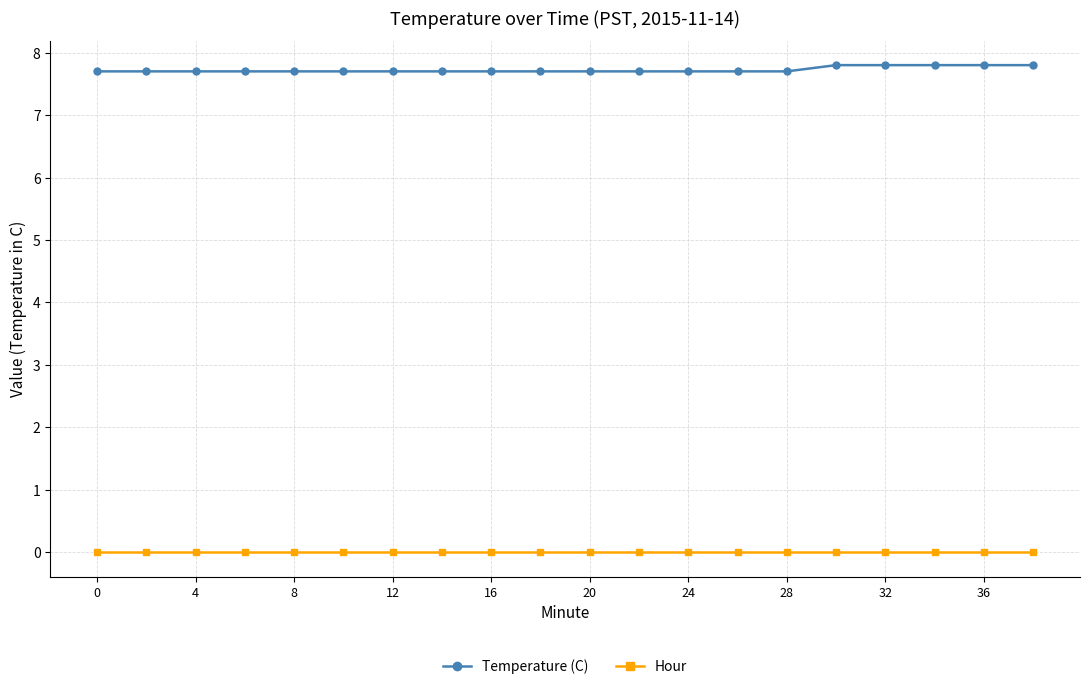

How many lines are shown in the chart?

2